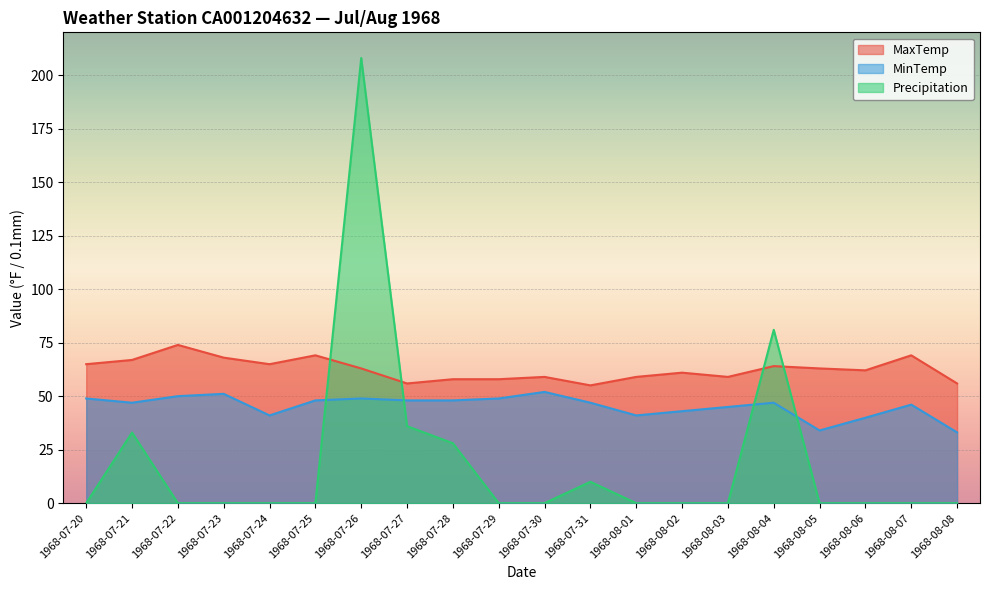

What is the difference between the maximum and minimum values in the MinTemp series?

18.9